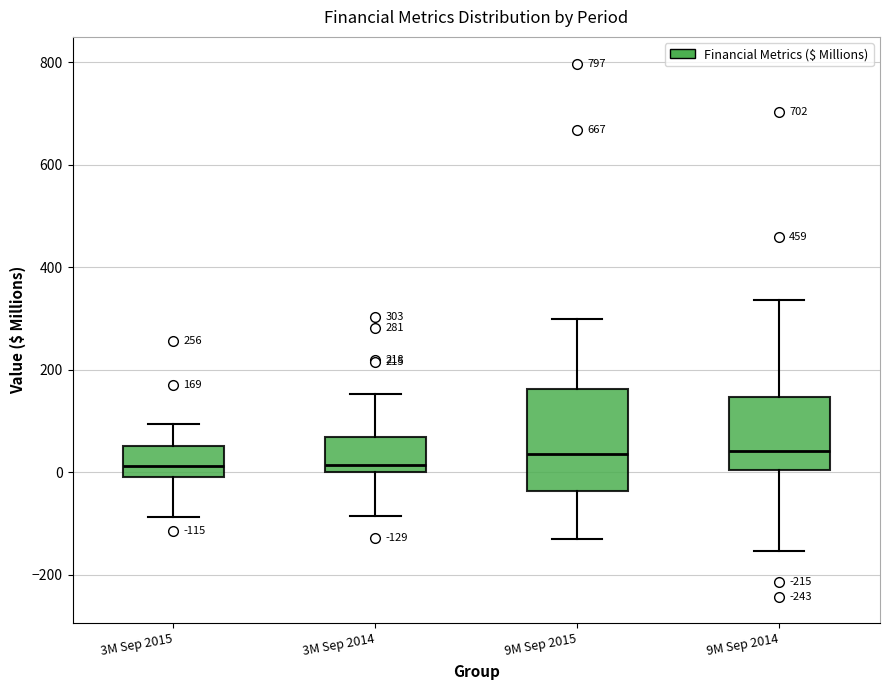

Comparing the boxes themselves (not the whiskers), which one is the tallest?

9M Sep 2015